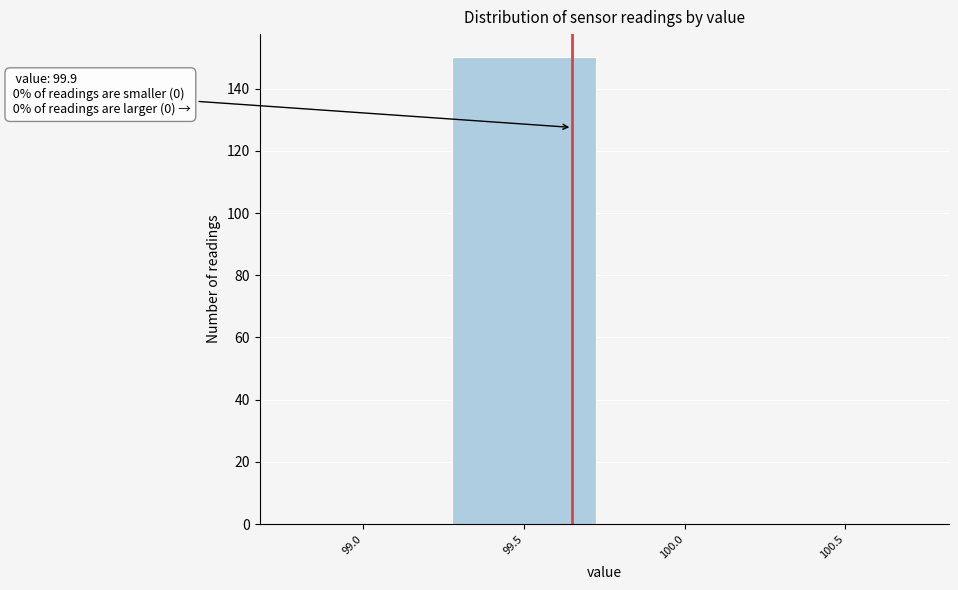

Reading left to right, extract all data points from this chart.

99.0=0	99.5=150	100.0=0	100.5=0